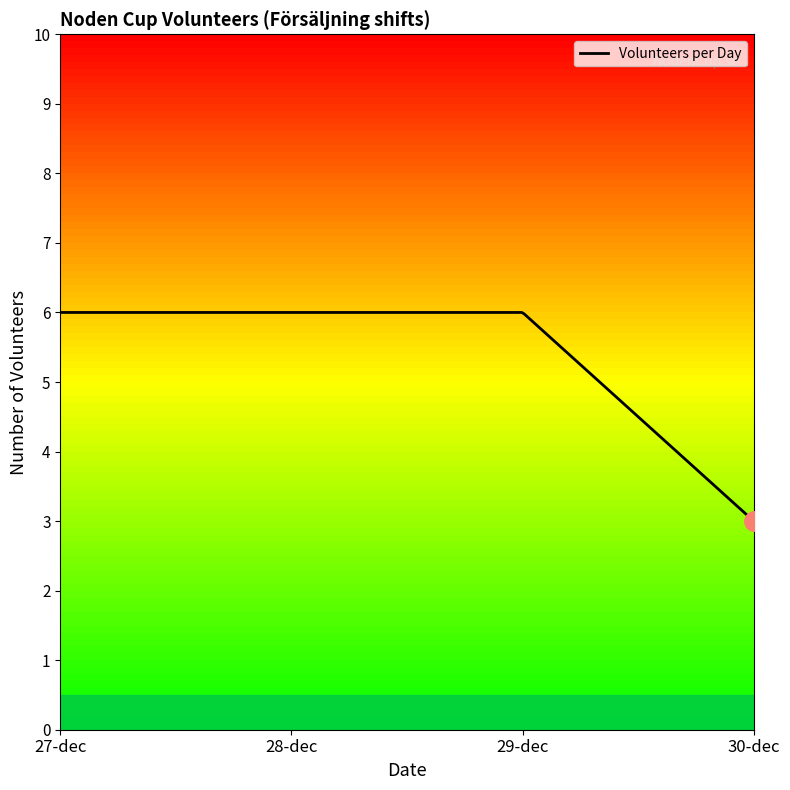

List the labels in order of value, largest first.

27-dec, 28-dec, 29-dec, 30-dec